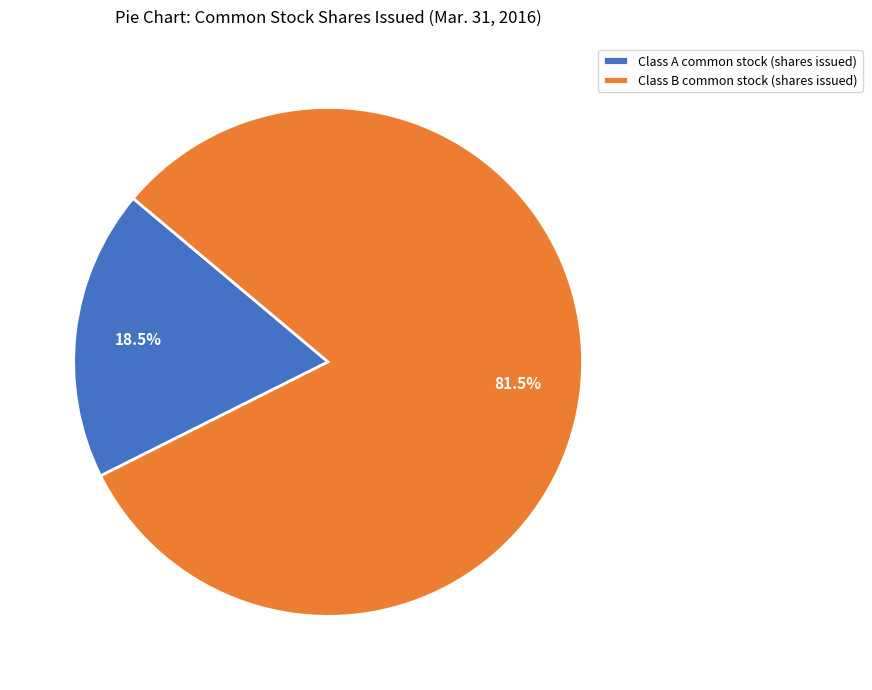

How many slices are in this pie chart?

2